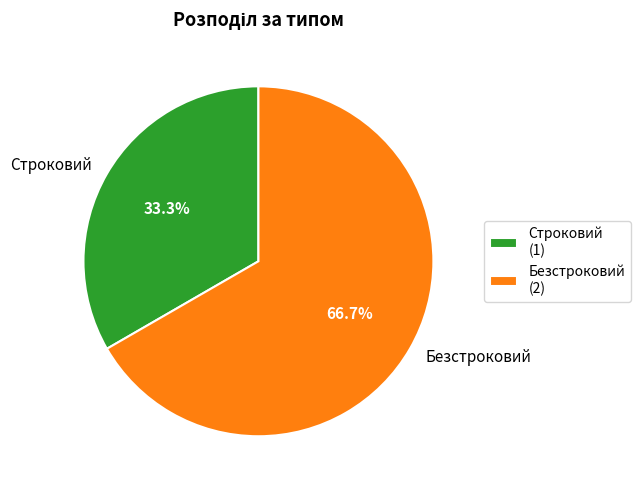

Is it true that Безстроковий is 67% of the pie?

True